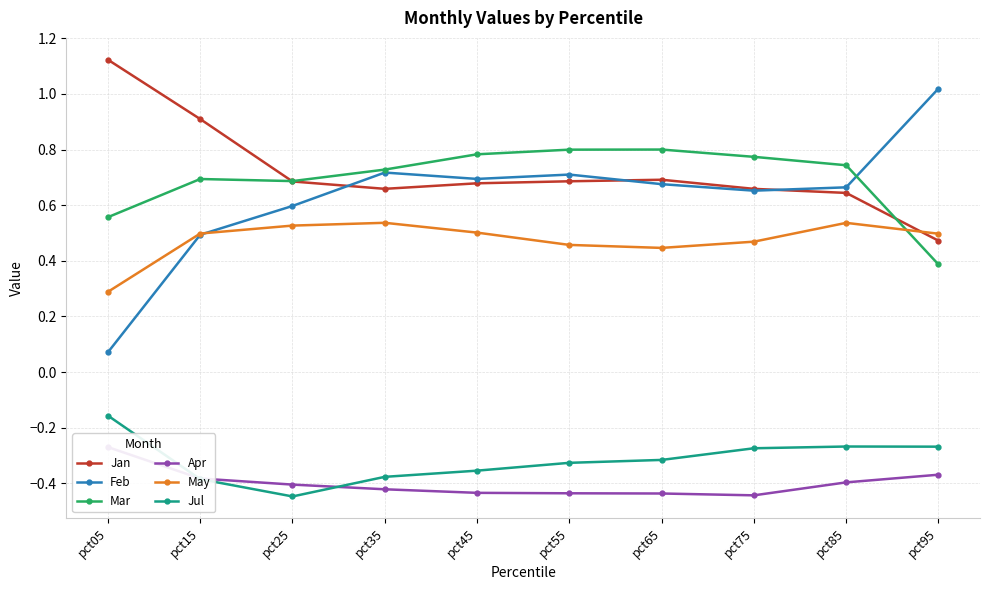

At how many categories does at least one series exceed 0?

10